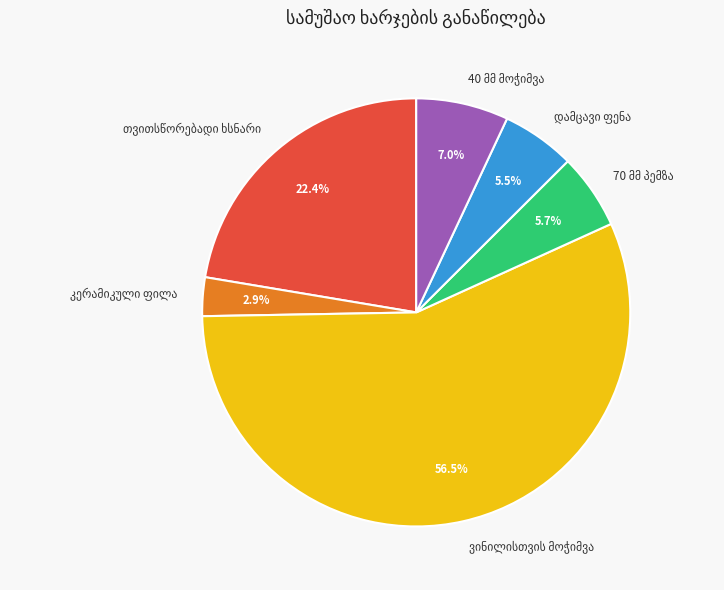

Is there a majority slice in this chart?

Yes